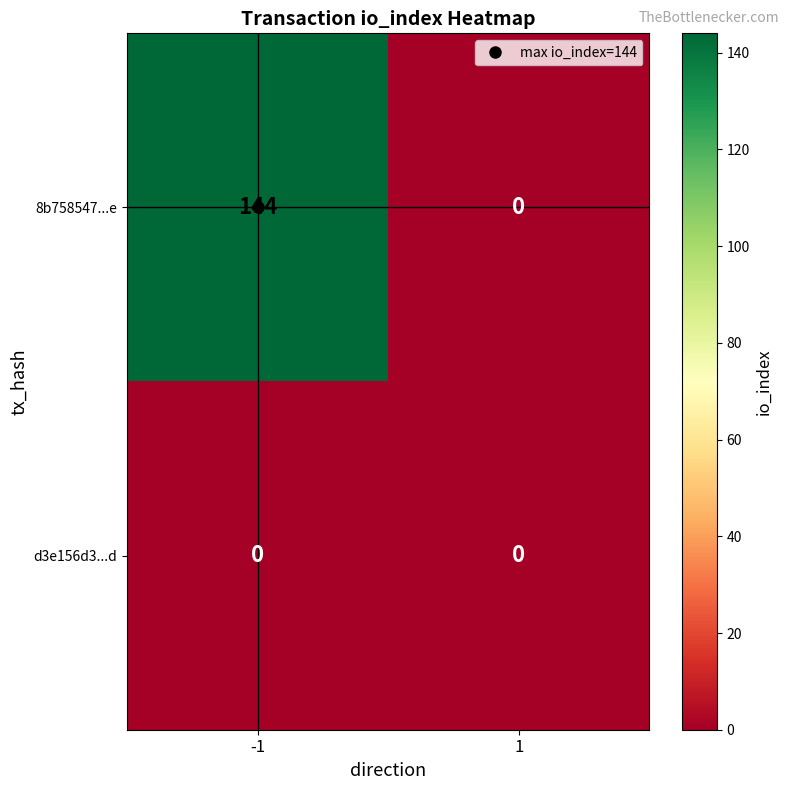

What is the greatest value displayed?

144